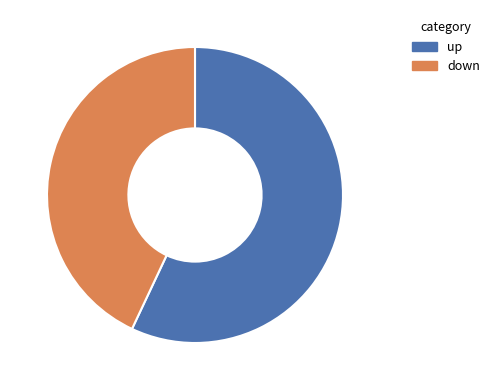

How many segments does this pie chart have?

2